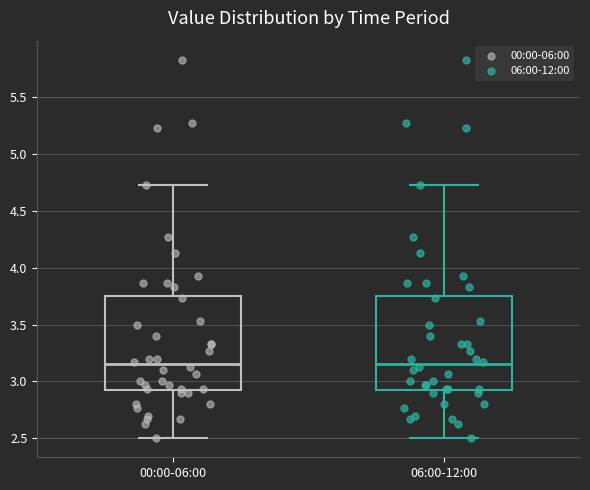

Where is the upper edge of the box for 00:00-06:00 on the y-axis? The values are not printed on the chart, so give them approximately, as read against the axis.

3.75